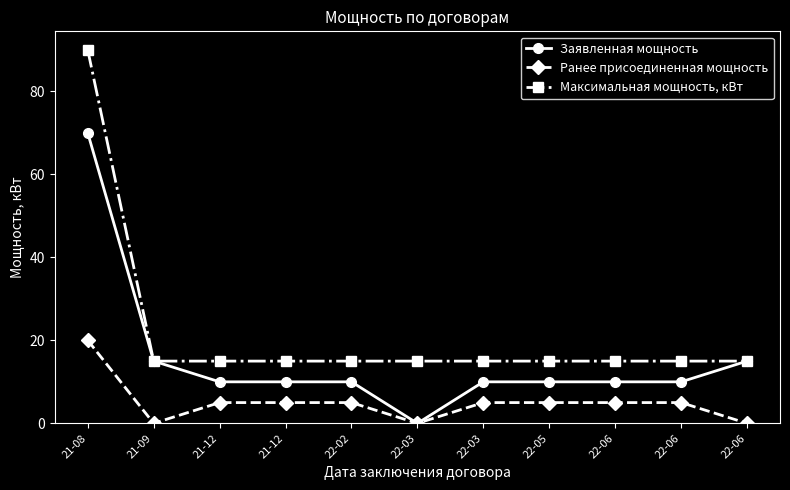

List the series in order of their peak value, highest first.

Максимальная мощность, кВт, Заявленная мощность, Ранее присоединенная мощность